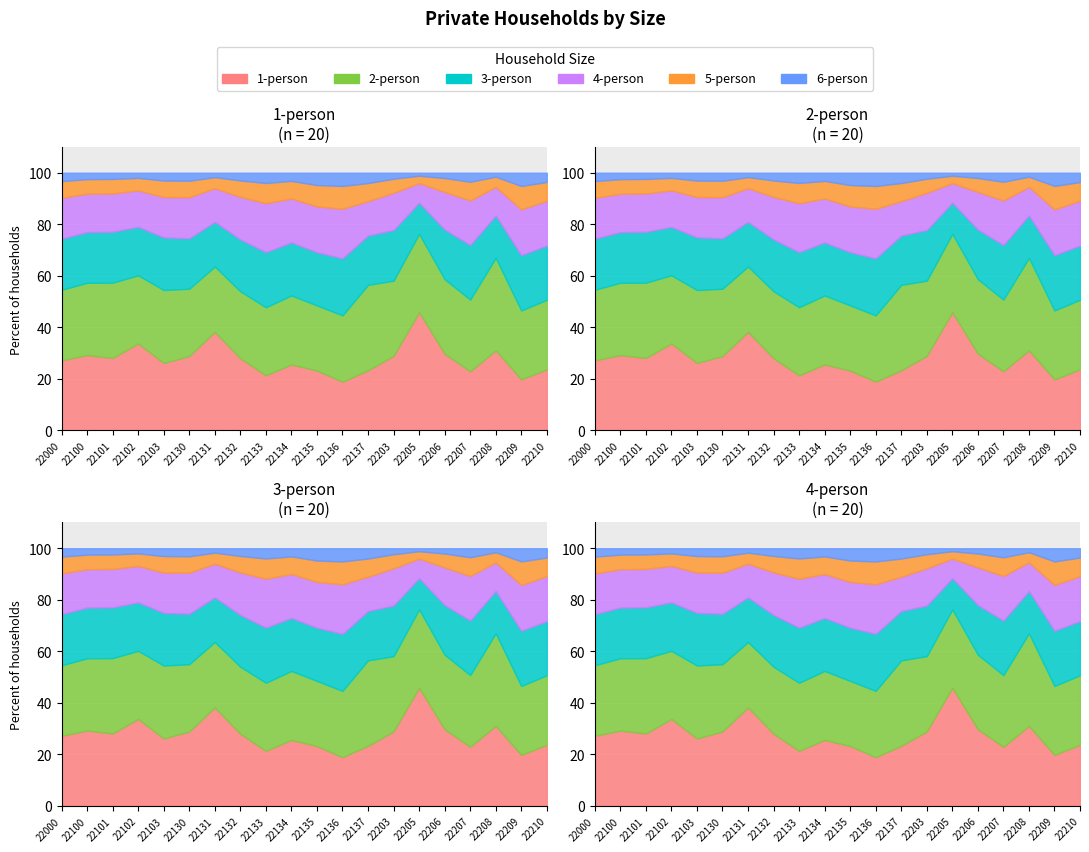

At which category does 5-person reach its first local valley?

22102